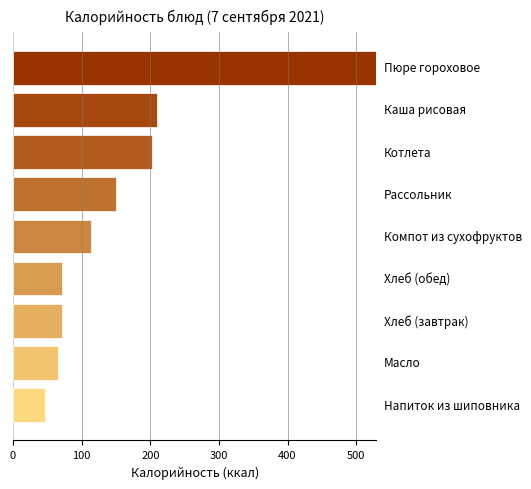

Are the bars horizontal?

Yes